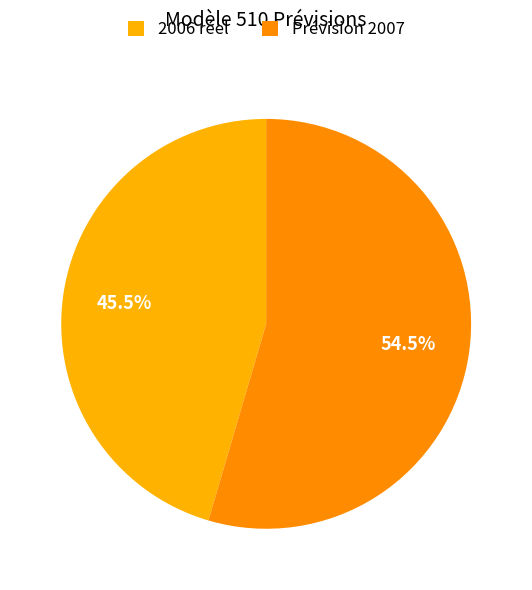

Do 2006 réel and Prévision 2007 together represent more than half of the pie?

Yes